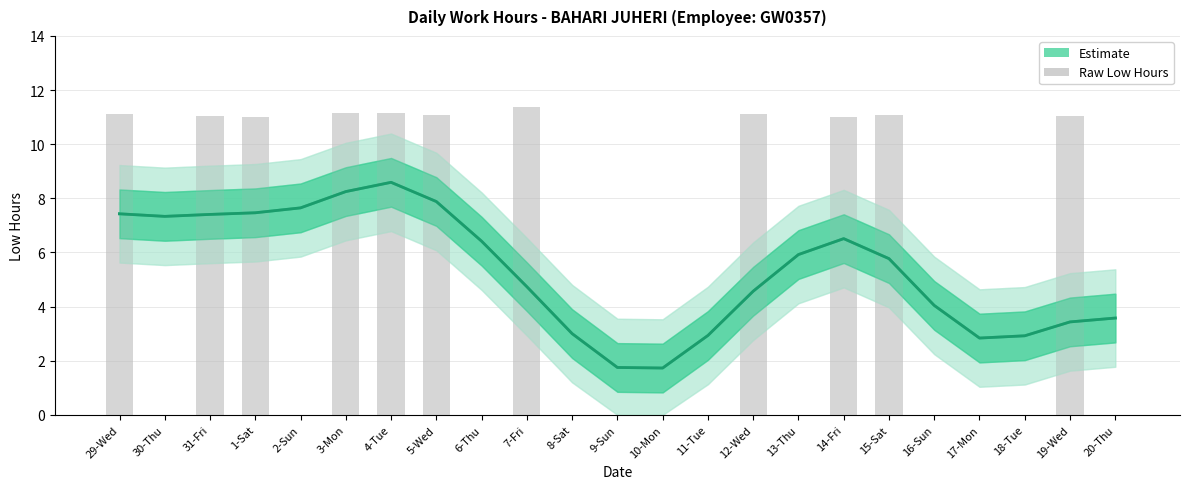

How many data points in Estimate are above 5?

12